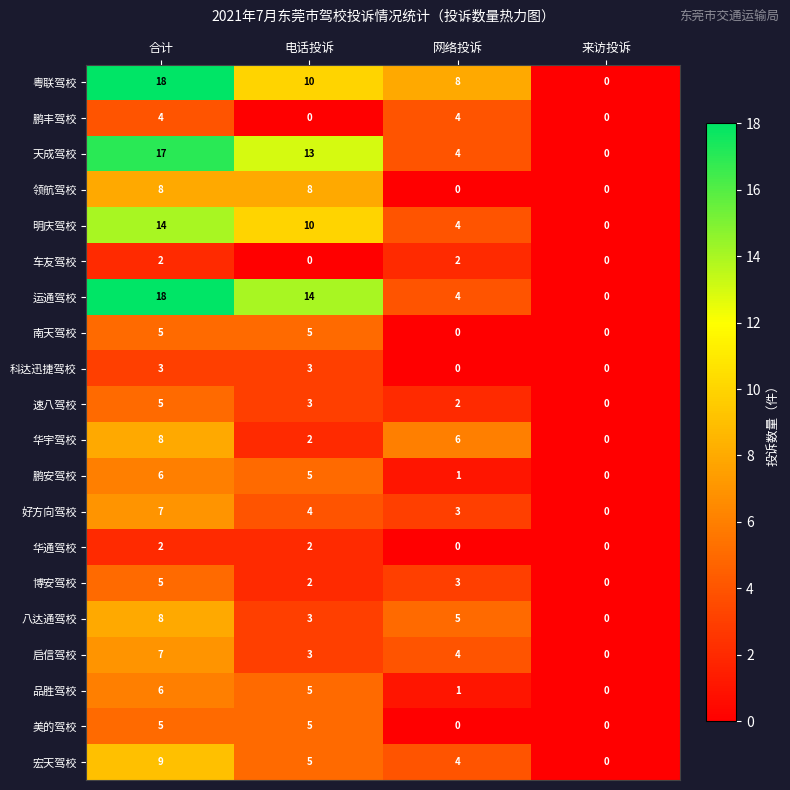

What is the difference between the maximum and minimum values in the 速八驾校 series?

5